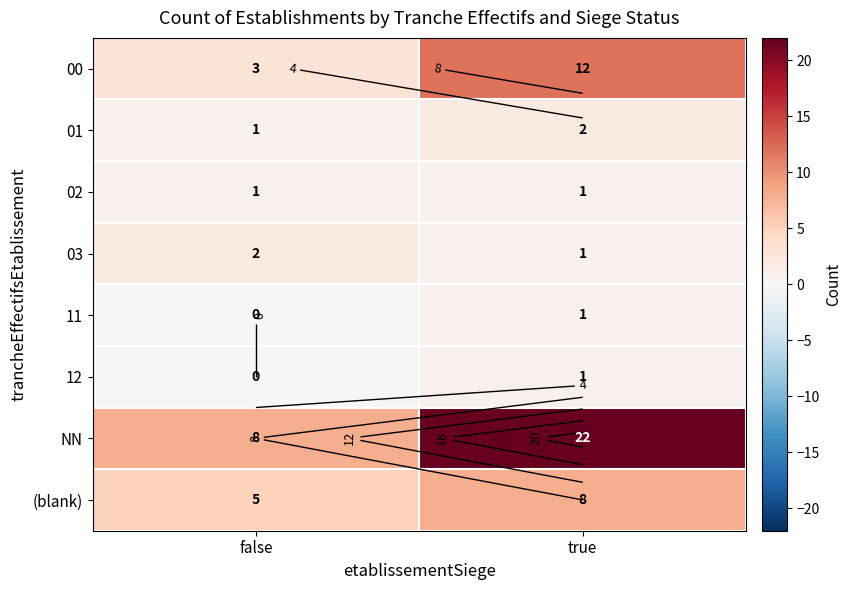

Rank the series by their maximum value, from lowest to highest.

02, 11, 12, 01, 03, (blank), 00, NN